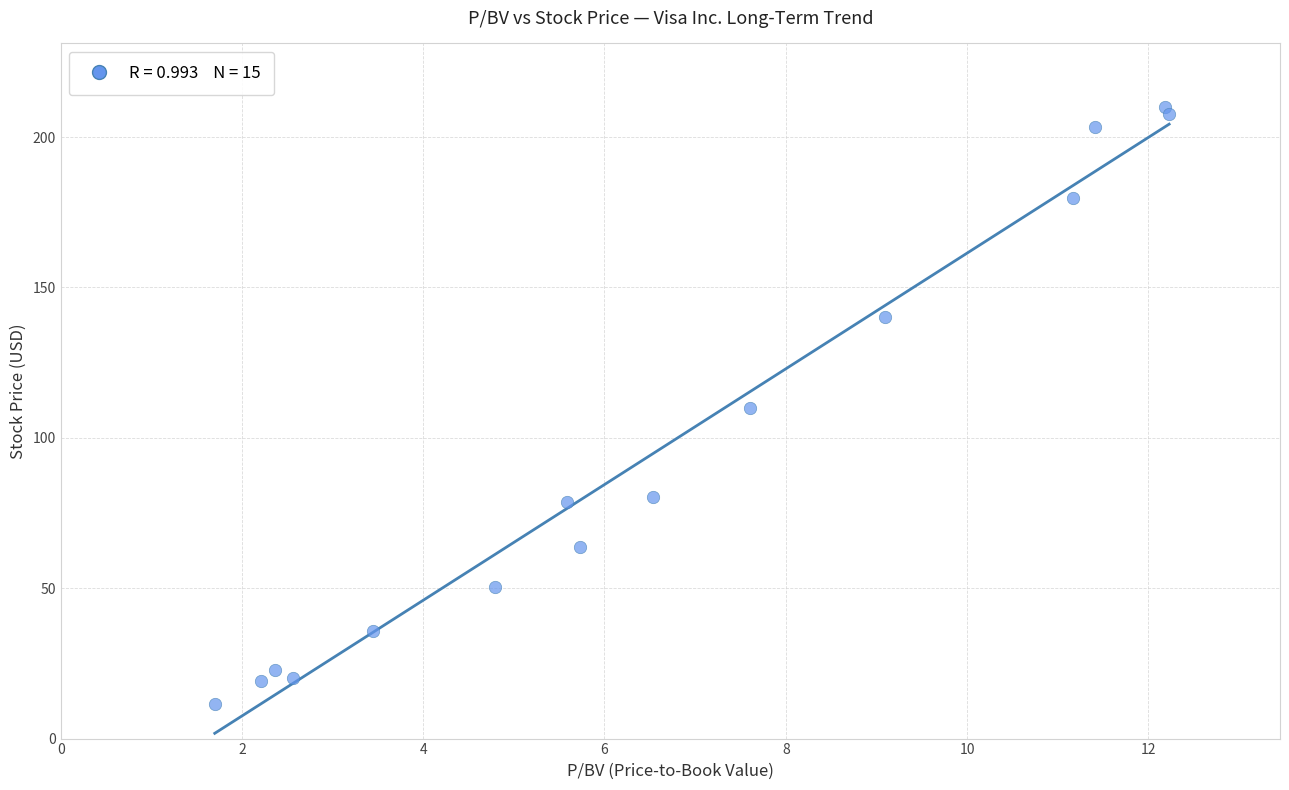

What is the range of X values (max minus min)?

10.5